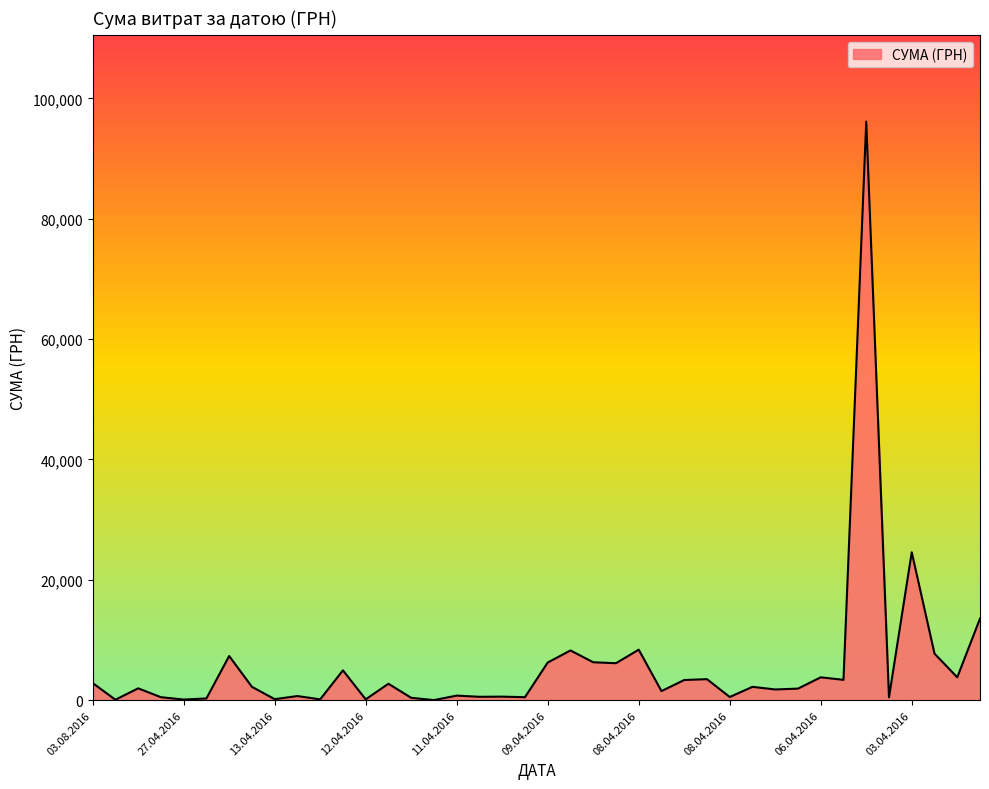

What is the maximum value shown in the chart?

96136.6